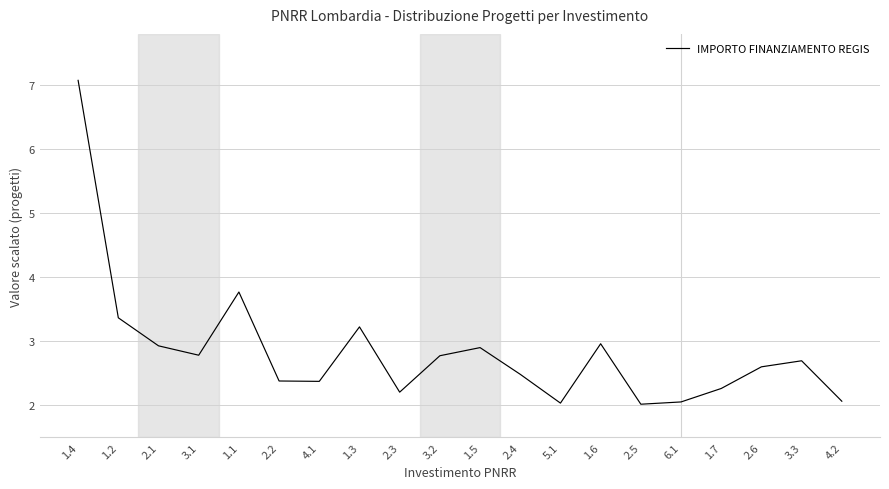

Does the chart display data point markers on the line(s)?

No